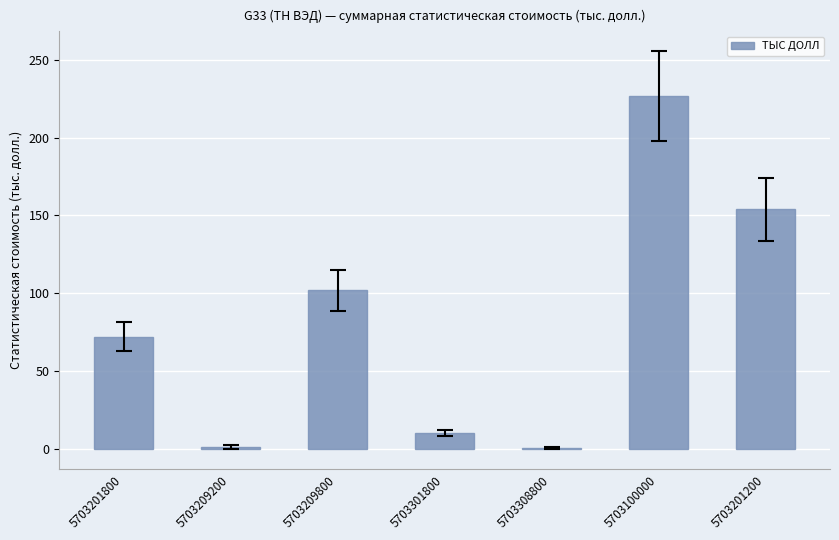

Where is the data nearest to the value 113?

5703209800